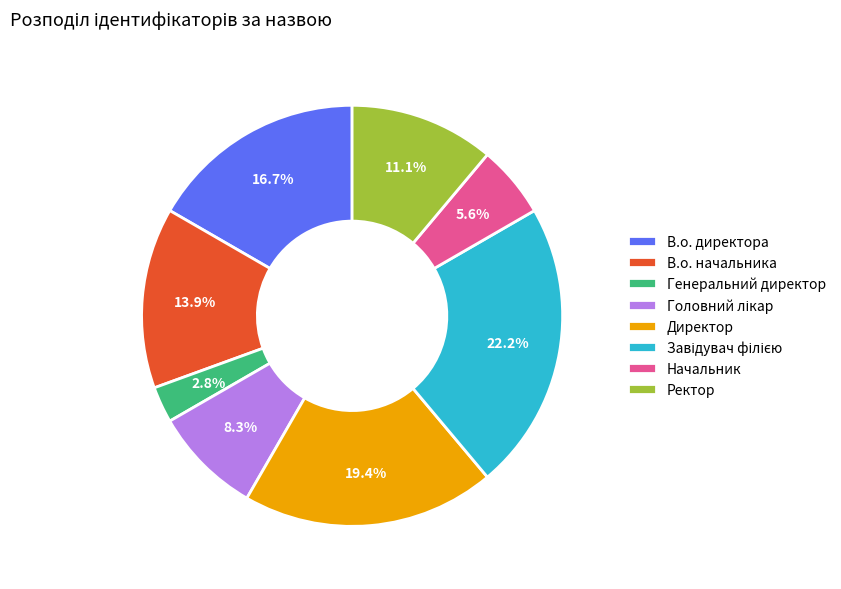

Is it true that В.о. директора is 17% of the pie?

True